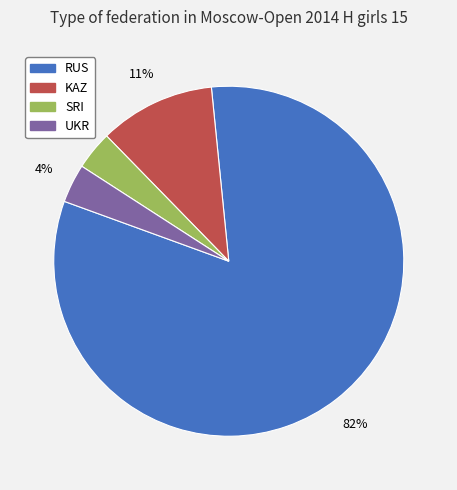

To the nearest percent, what is the average slice percentage?

25%